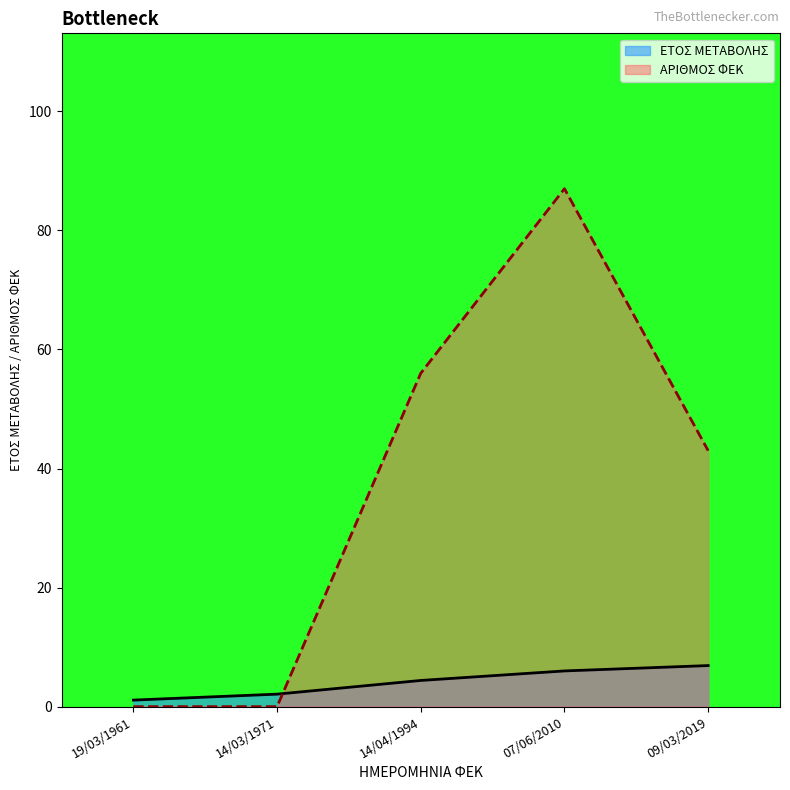

Reading right to left, transcribe all the data shown in this chart.

ΕΤΟΣ ΜΕΤΑΒΟΛΗΣ: 09/03/2019=6.9	07/06/2010=6.0	14/04/1994=4.4	14/03/1971=2.1	19/03/1961=1.1
ΑΡΙΘΜΟΣ ΦΕΚ: 09/03/2019=43.0	07/06/2010=87.0	14/04/1994=56.0	14/03/1971=0.0	19/03/1961=0.0